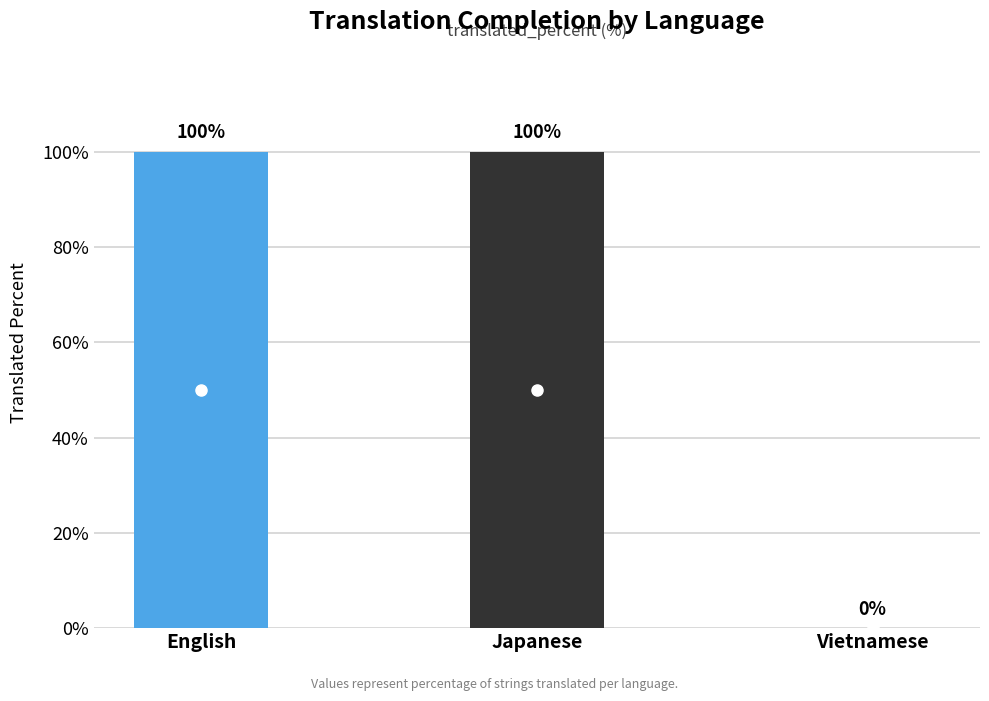

Between English and Vietnamese, which series saw the biggest shift?

translated_percent